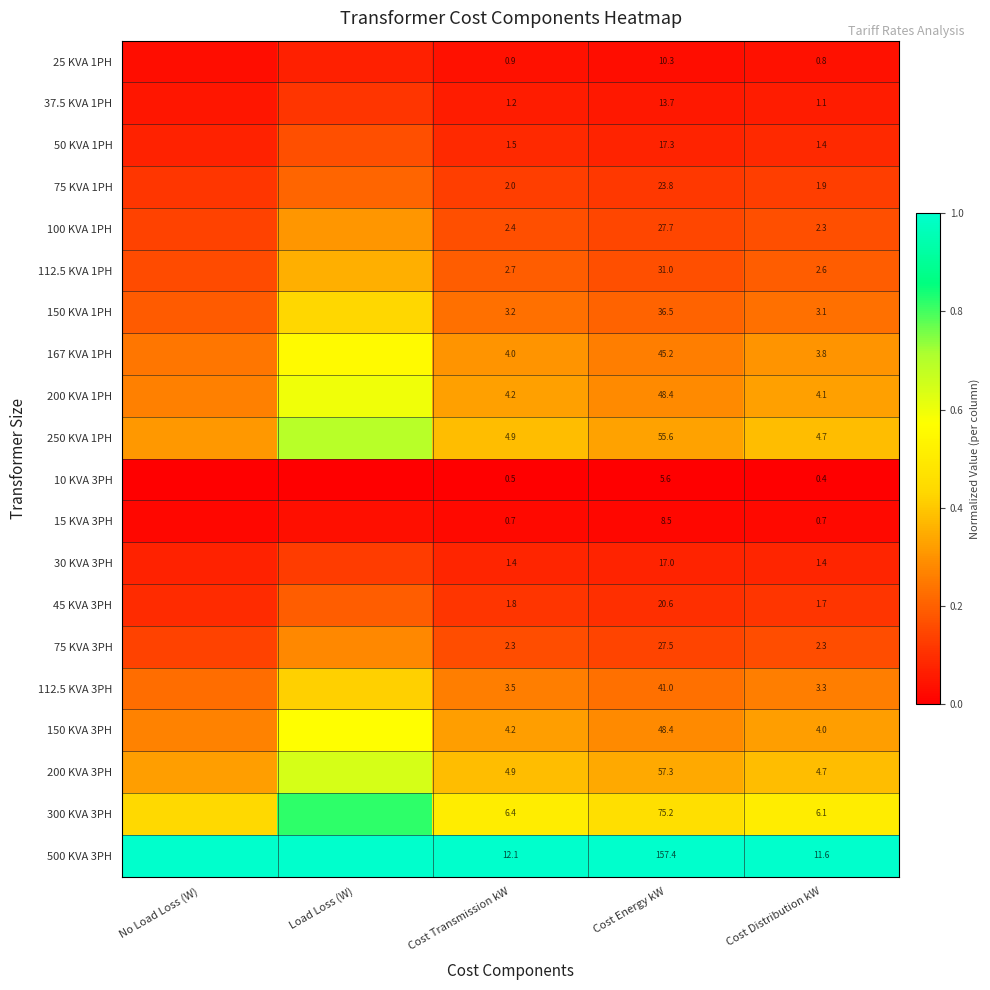

Rank the series by their maximum value, from lowest to highest.

10 KVA 3PH, 15 KVA 3PH, 25 KVA 1PH, 37.5 KVA 1PH, 30 KVA 3PH, 50 KVA 1PH, 45 KVA 3PH, 75 KVA 1PH, 75 KVA 3PH, 100 KVA 1PH, 112.5 KVA 1PH, 112.5 KVA 3PH, 150 KVA 1PH, 167 KVA 1PH, 150 KVA 3PH, 200 KVA 1PH, 200 KVA 3PH, 250 KVA 1PH, 300 KVA 3PH, 500 KVA 3PH